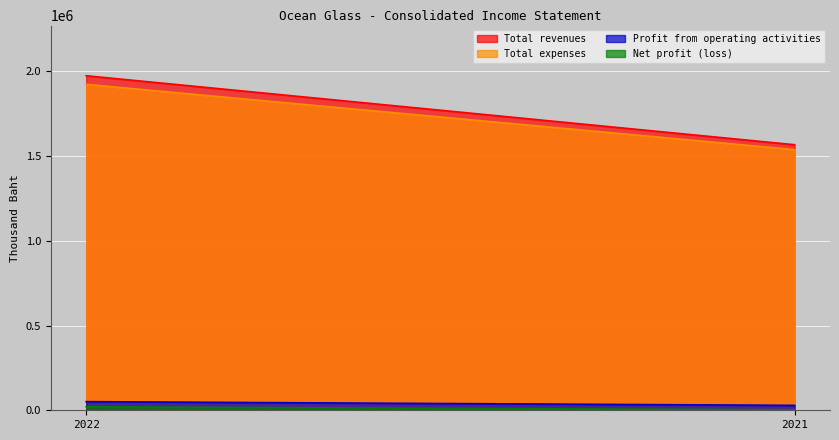

Which series has the widest spread of values?

Total revenues